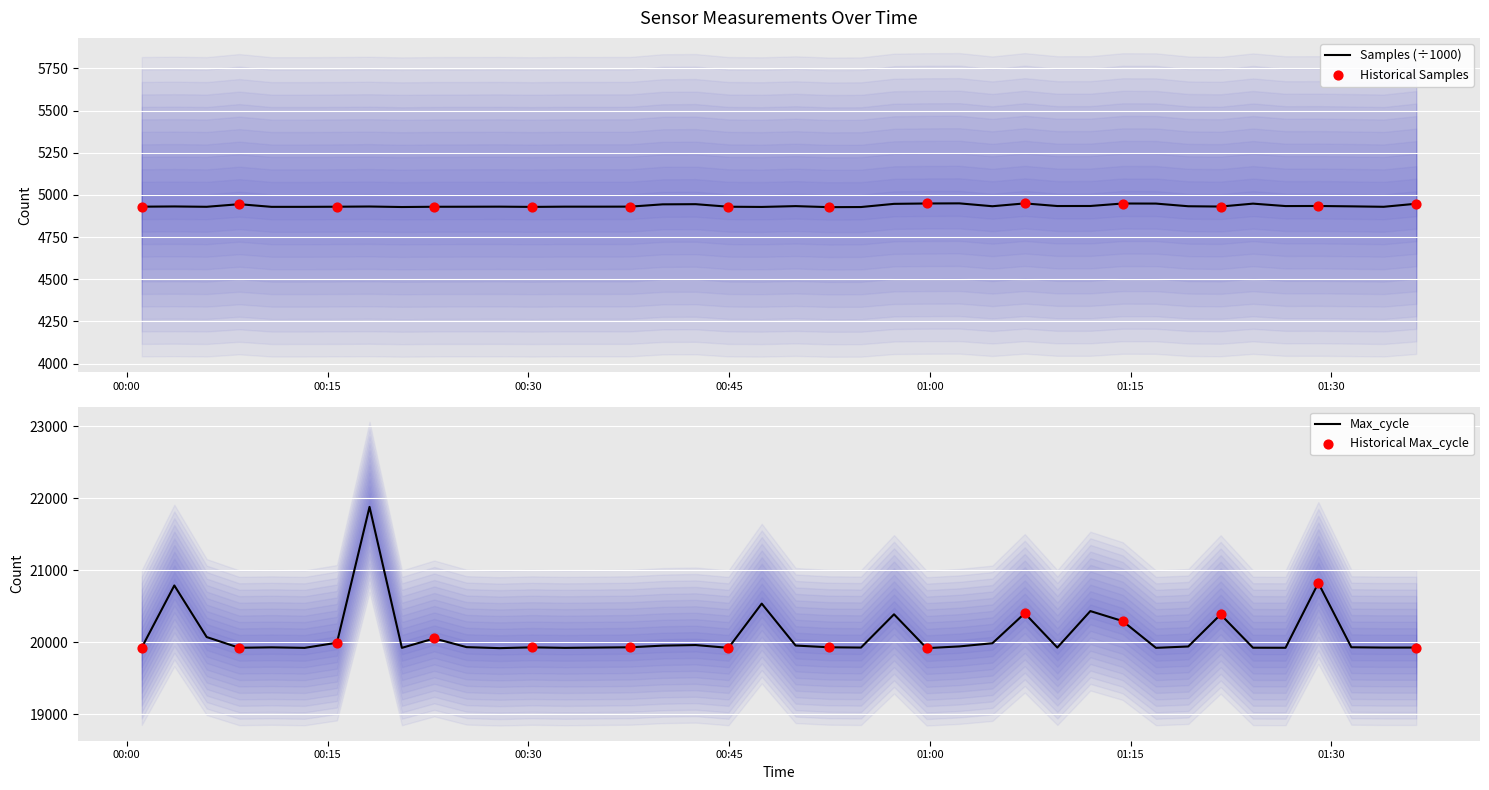

At how many categories does at least one series exceed 9147?

40